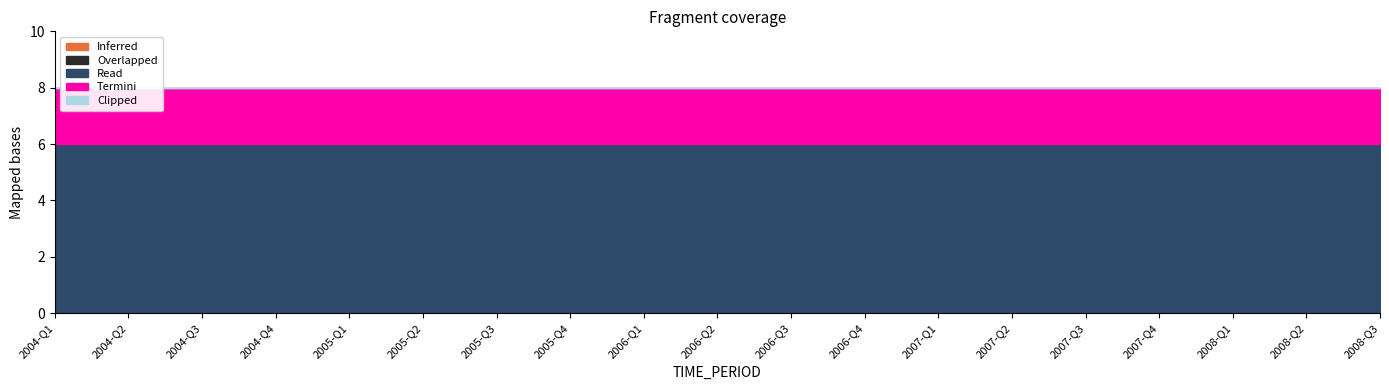

What is the label of the 14th point from the right?

2005-Q2